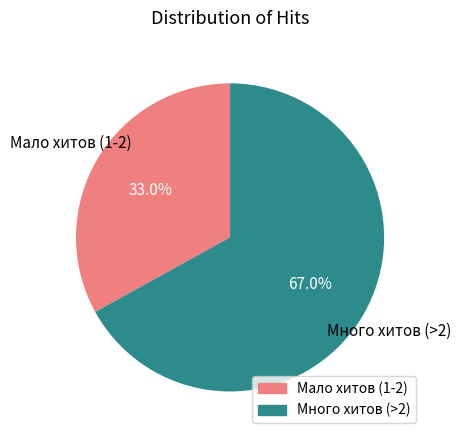

How many segments does this pie chart have?

2